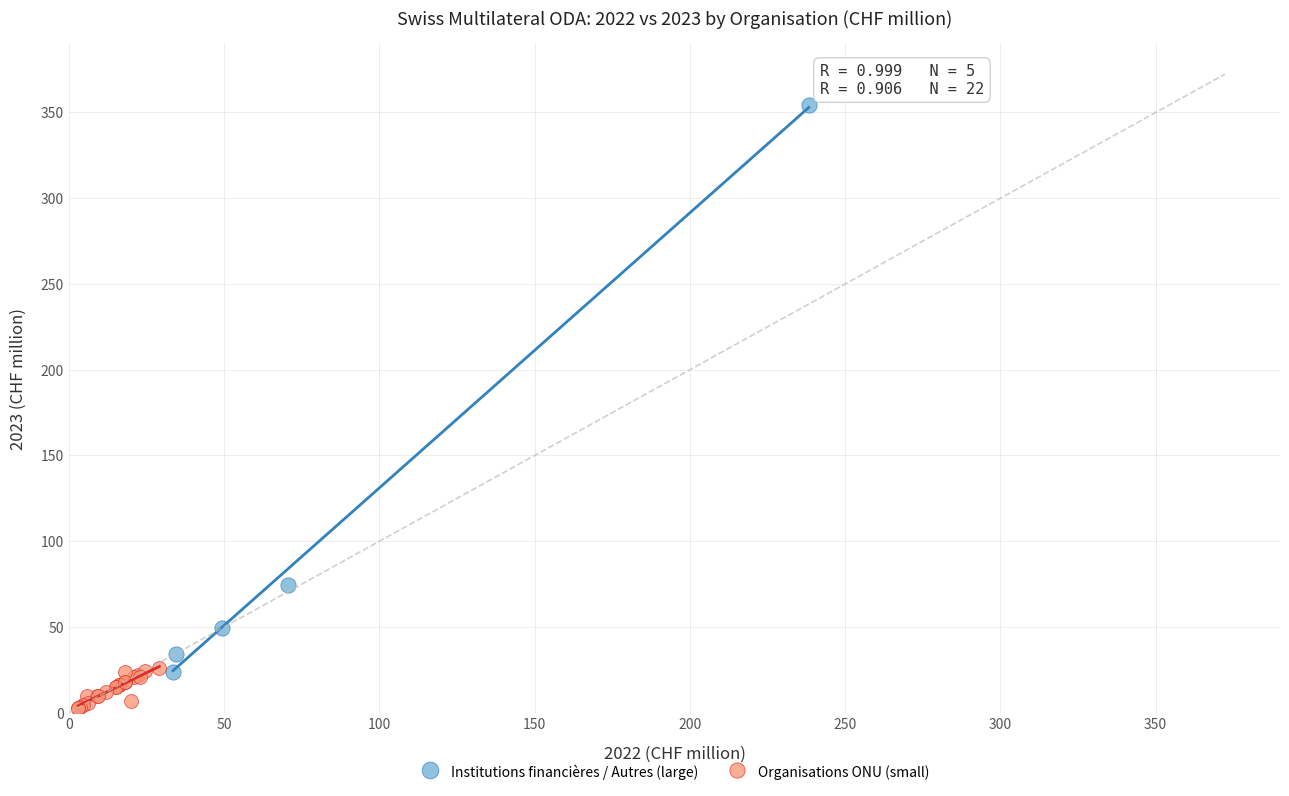

Which series contains the lowest Y value?

Organisations ONU (small)